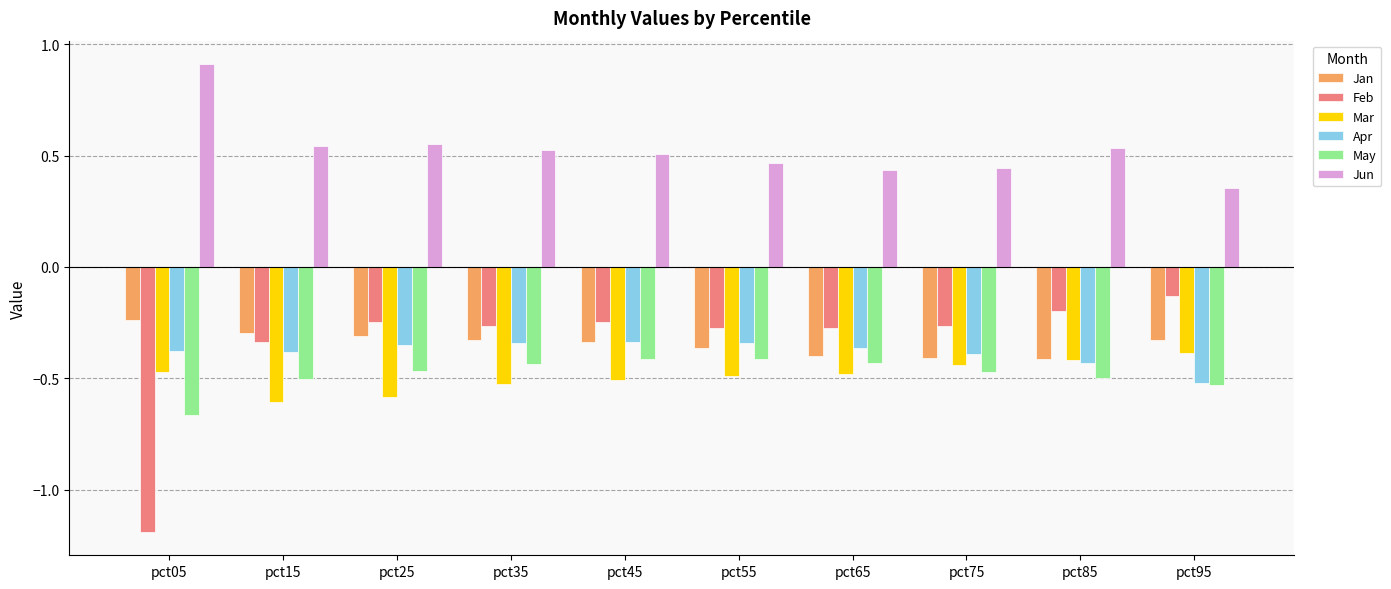

Which series has the largest total across all categories?

Jun